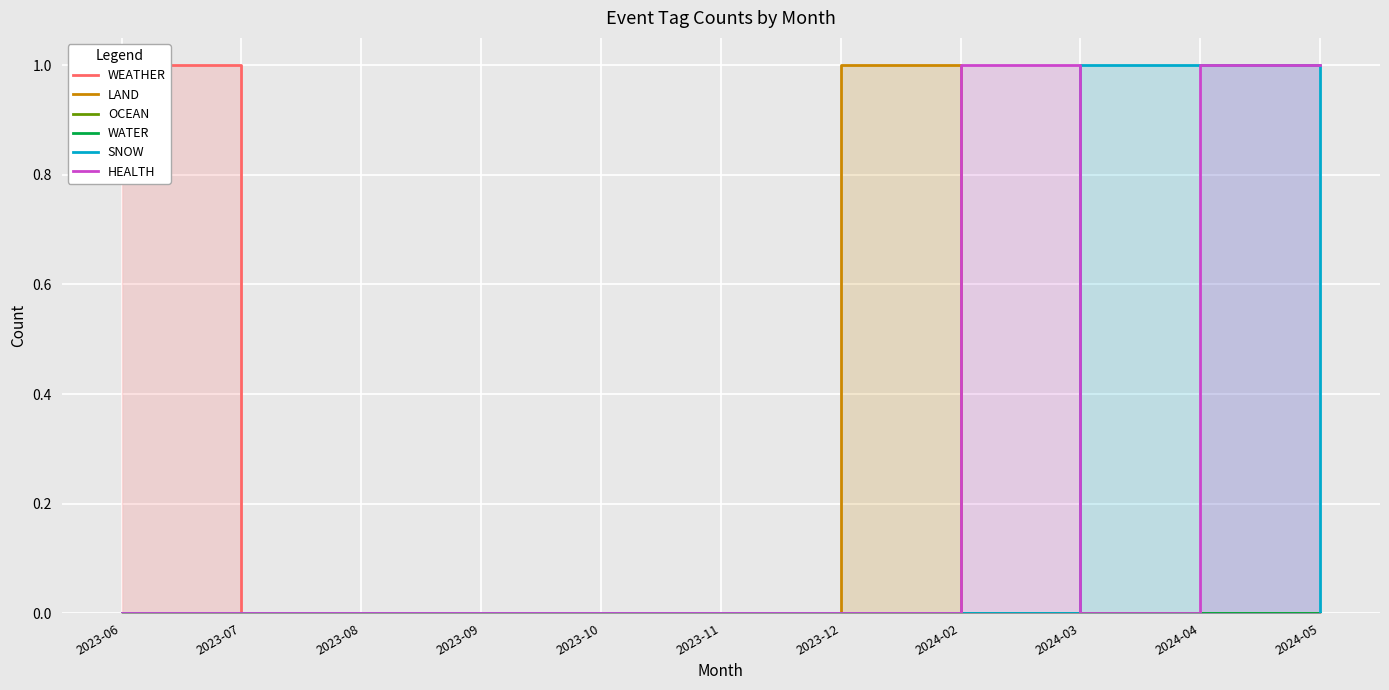

True or false: OCEAN has more than 1 points higher than both neighbors.

False